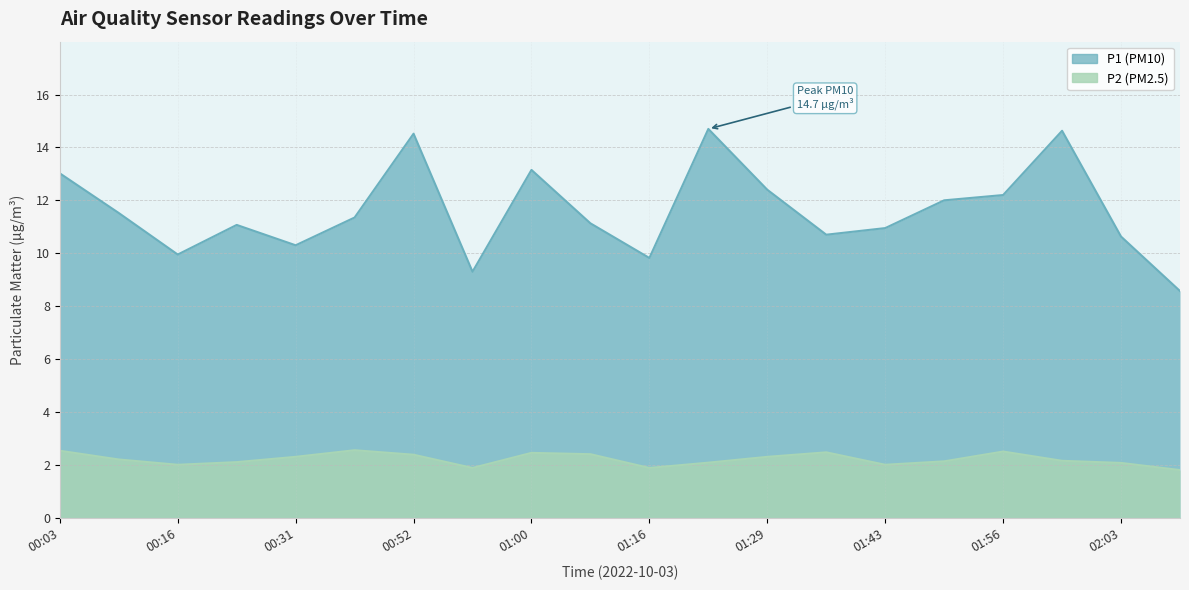

How many data points does each series have?

20